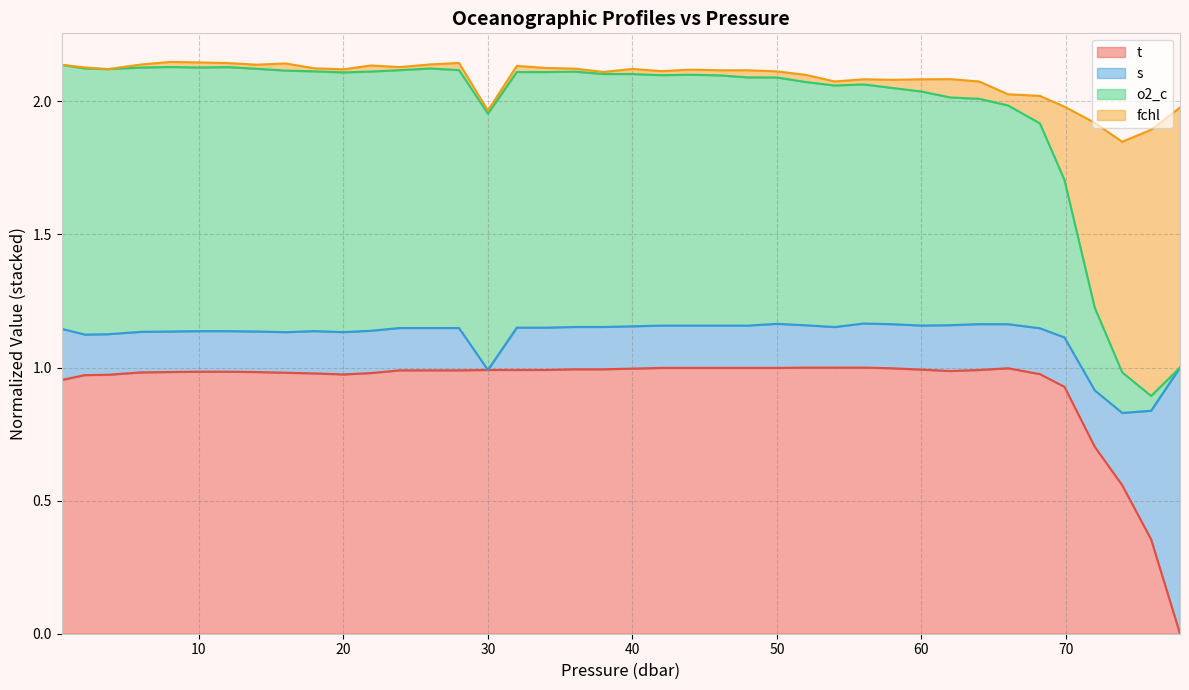

True or false: t and o2_c cross at least once.

False